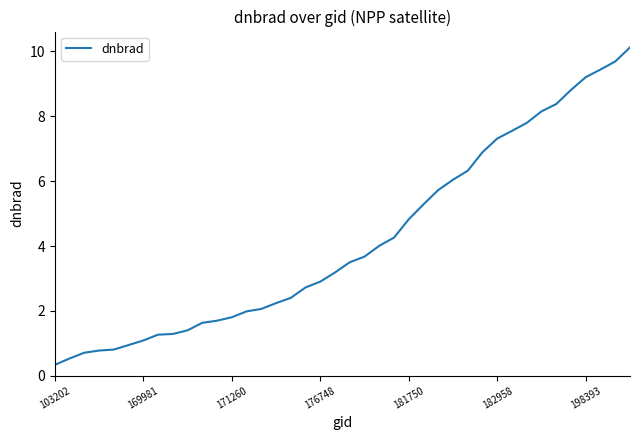

What is the maximum value shown in the chart?

10.1